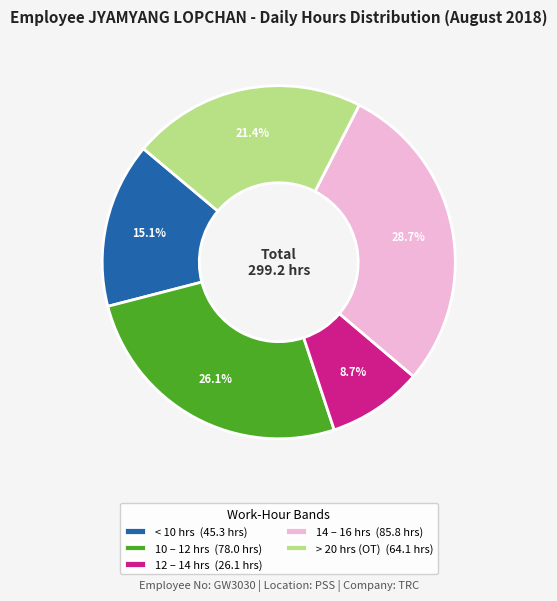

Which slice is the smallest?

12 – 14 hrs (26.1 hrs)